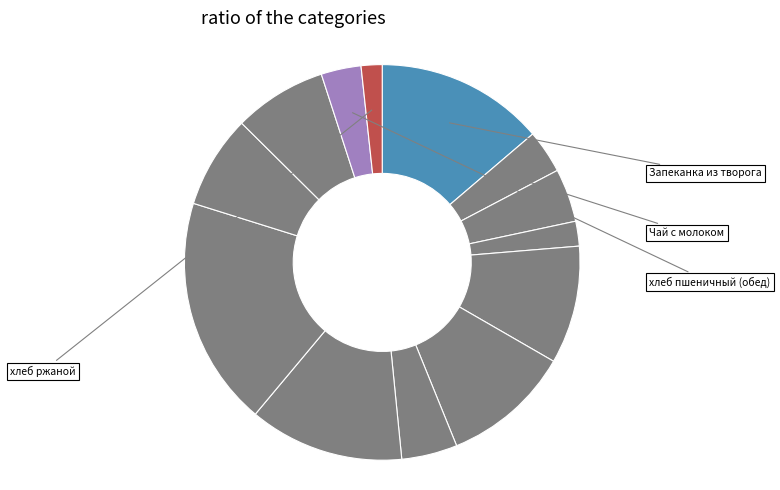

How many segments does this pie chart have?

13